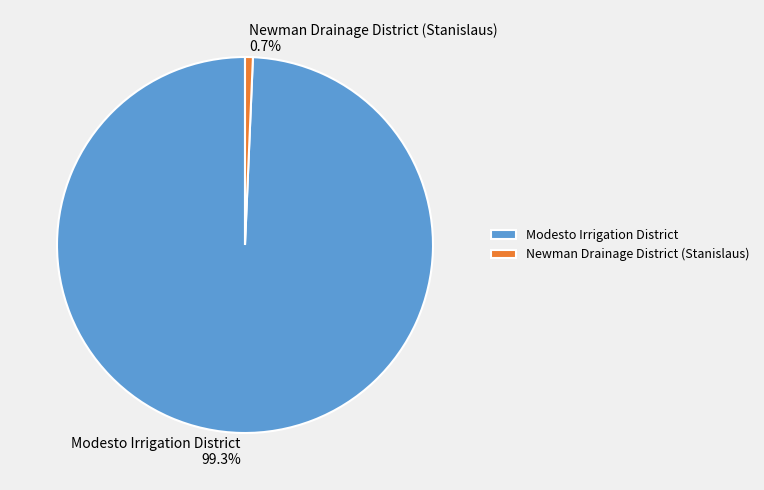

What is the largest slice in the pie chart?

Modesto Irrigation District